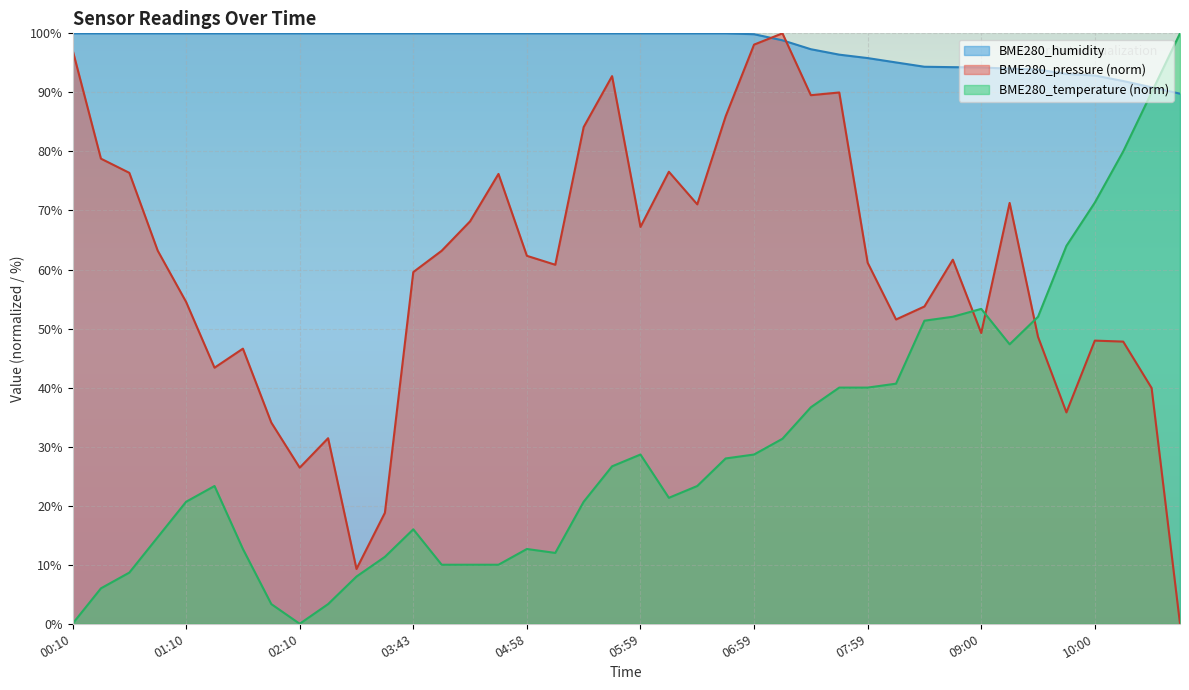

Rank the series by their maximum value, from lowest to highest.

BME280_pressure, BME280_humidity, BME280_temperature